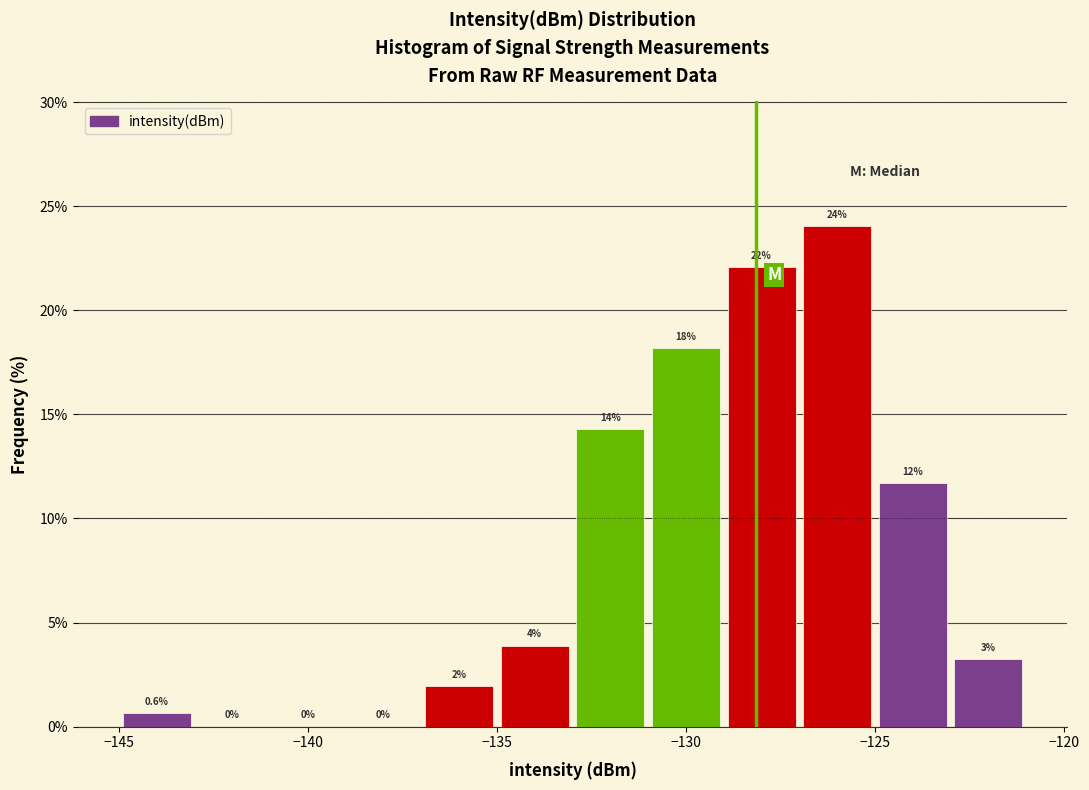

Over which range of the x-axis is the bar tallest?

-127 to -125